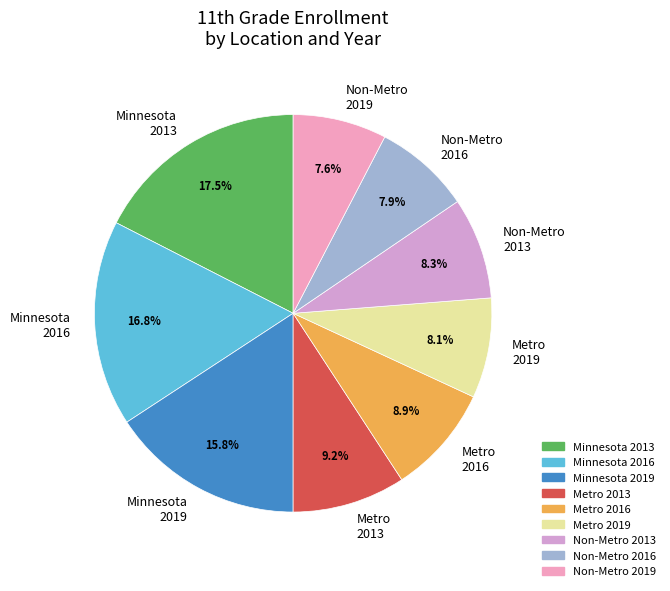

Do Metro 2016 and Metro 2013 together represent more than half of the pie?

No